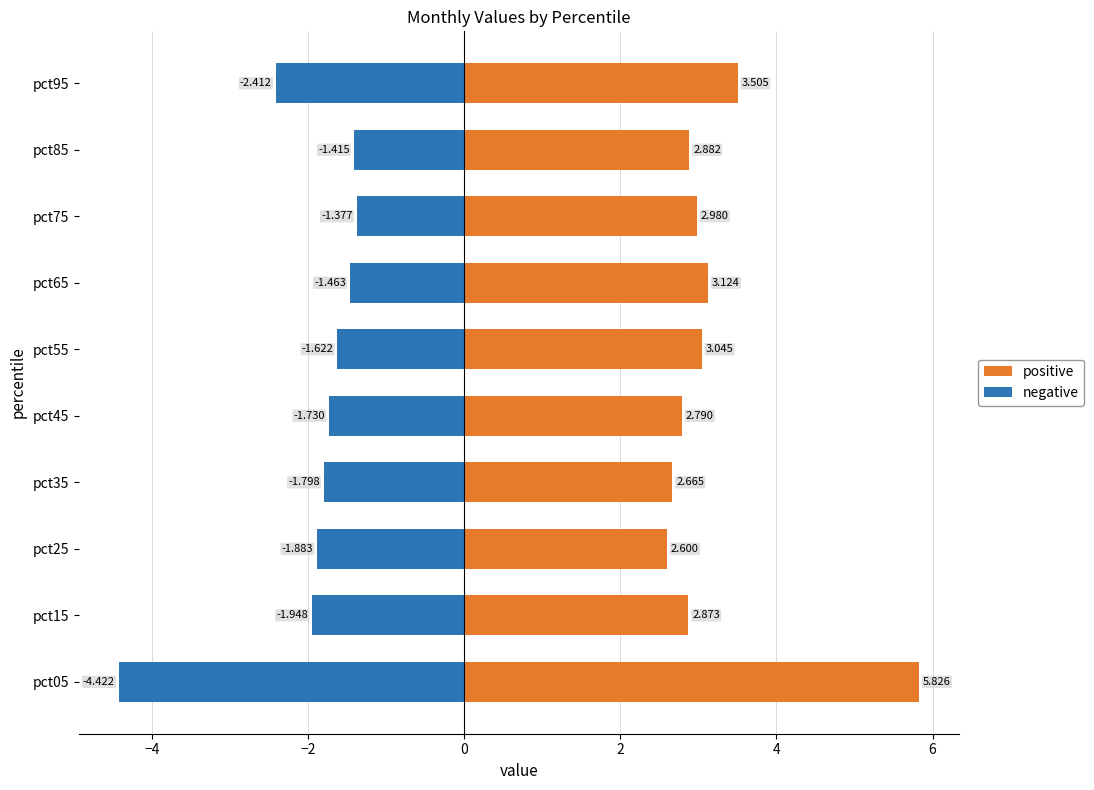

The negative series shows -2.0 at pct75. True or false?

False